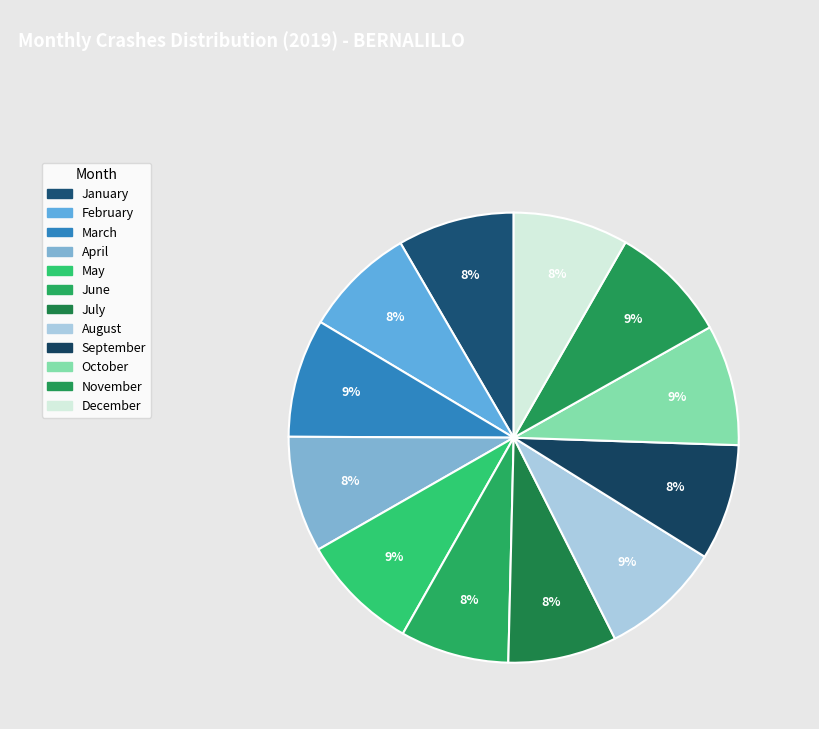

Is the sum of December and February greater than half?

No